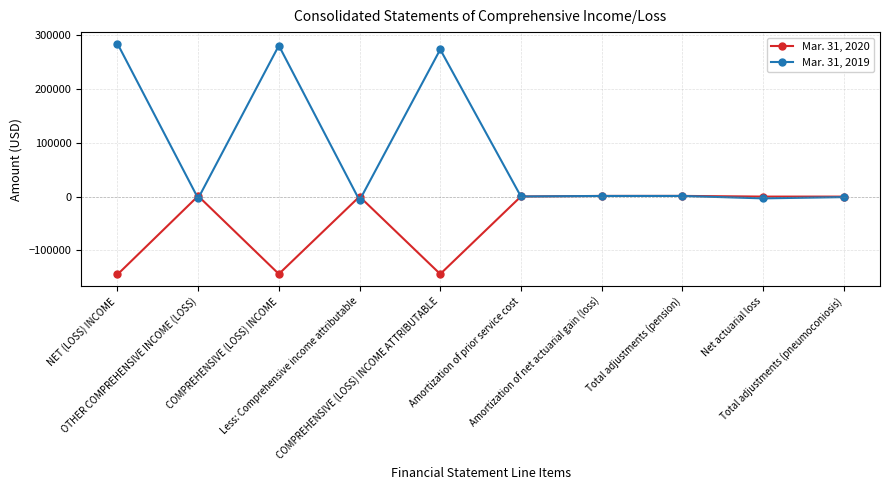

The value of Mar. 31, 2020 at Net actuarial loss is -172. True or false?

True